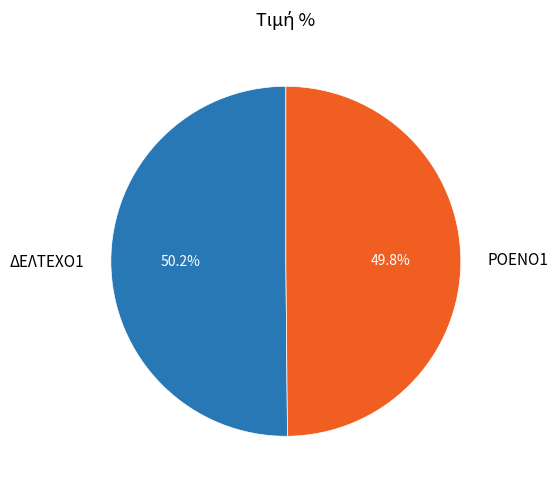

What is the ratio of the value at ΡΟΕΝΟ1 to the value at ΔΕΛΤΕΧΟ1?

1.0